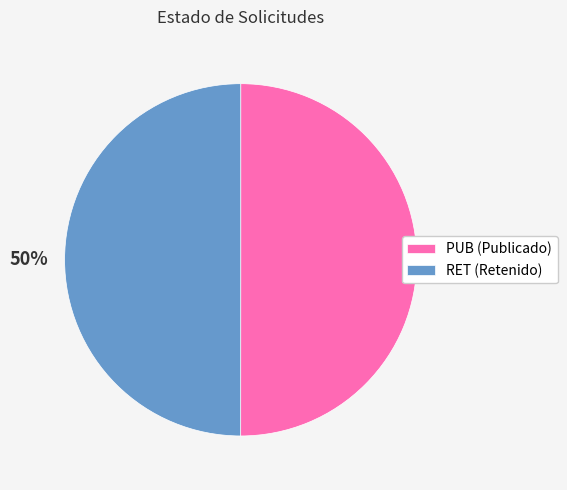

True or false: RET accounts for 37% of the total.

False